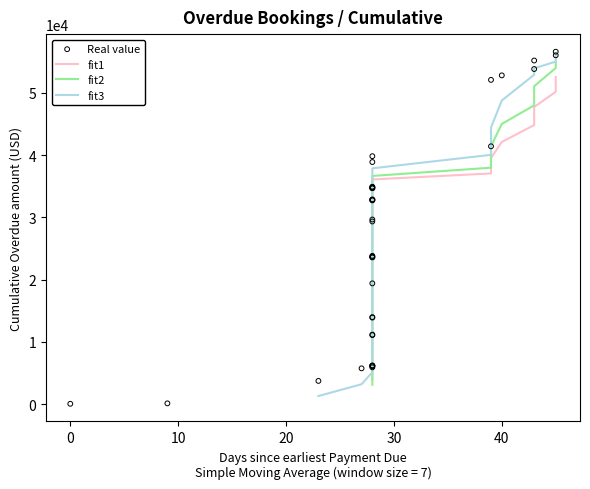

Which series has the largest total across all categories?

Real value